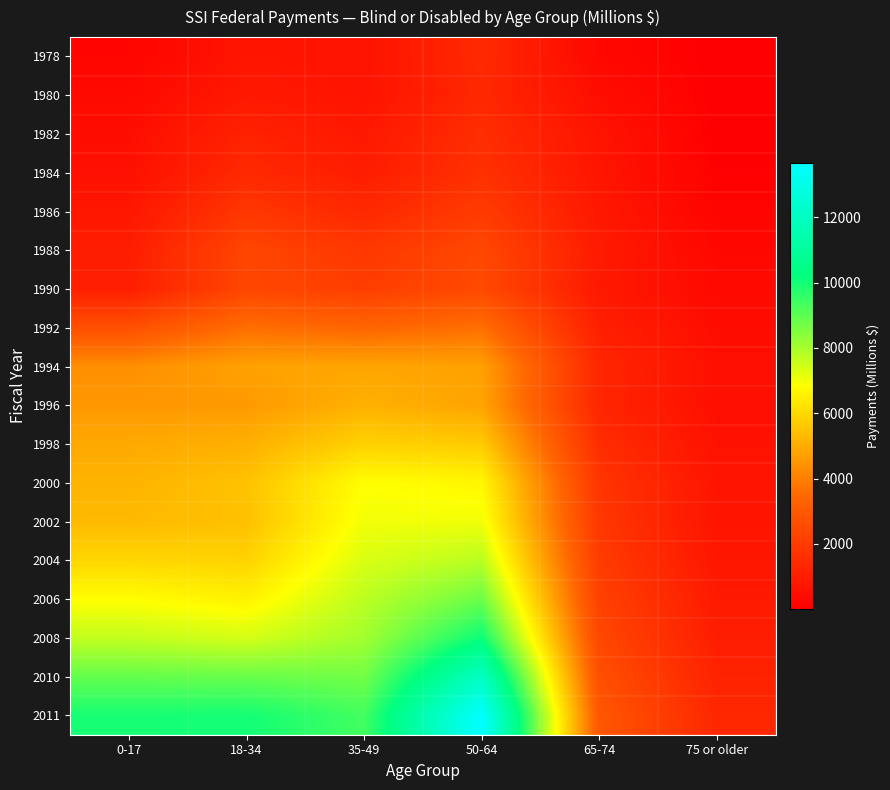

Count the number of categories in the chart.

6